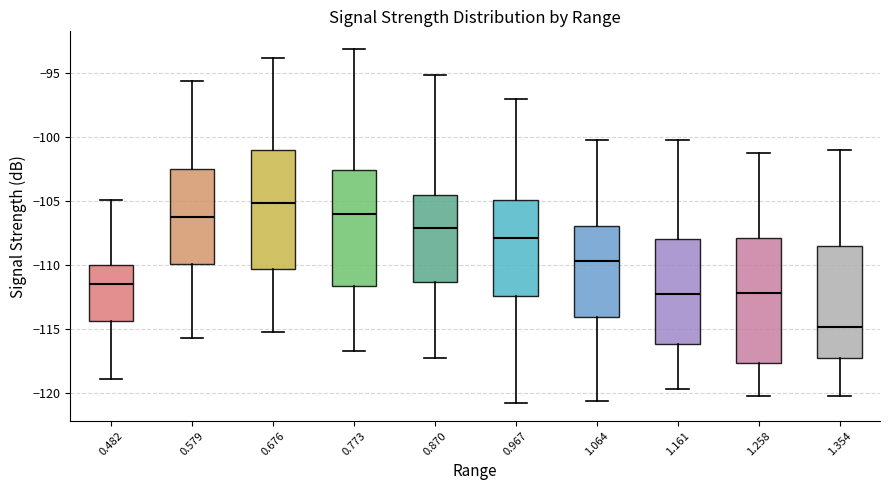

Reading left to right, transcribe this box plot: for each box, give where its median line is, the range the box spans, and where its two whiskers end, as read against the y-axis. The values are not printed on the chart, so give them approximately, as read against the axis.

0.482: median -111.5, box -114.5 to -110.0, whiskers -119.0 to -105.0
0.579: median -106.0, box -110.0 to -102.5, whiskers -115.5 to -95.5
0.676: median -105.0, box -110.5 to -101.0, whiskers -115.0 to -94.0
0.773: median -106.0, box -111.5 to -102.5, whiskers -116.5 to -93.0
0.870: median -107.0, box -111.5 to -104.5, whiskers -117.5 to -95.0
0.967: median -108.0, box -112.5 to -105.0, whiskers -121.0 to -97.0
1.064: median -109.5, box -114.0 to -107.0, whiskers -120.5 to -100.0
1.161: median -112.0, box -116.0 to -108.0, whiskers -119.5 to -100.0
1.258: median -112.0, box -117.5 to -108.0, whiskers -120.0 to -101.0
1.354: median -115.0, box -117.0 to -108.5, whiskers -120.0 to -101.0